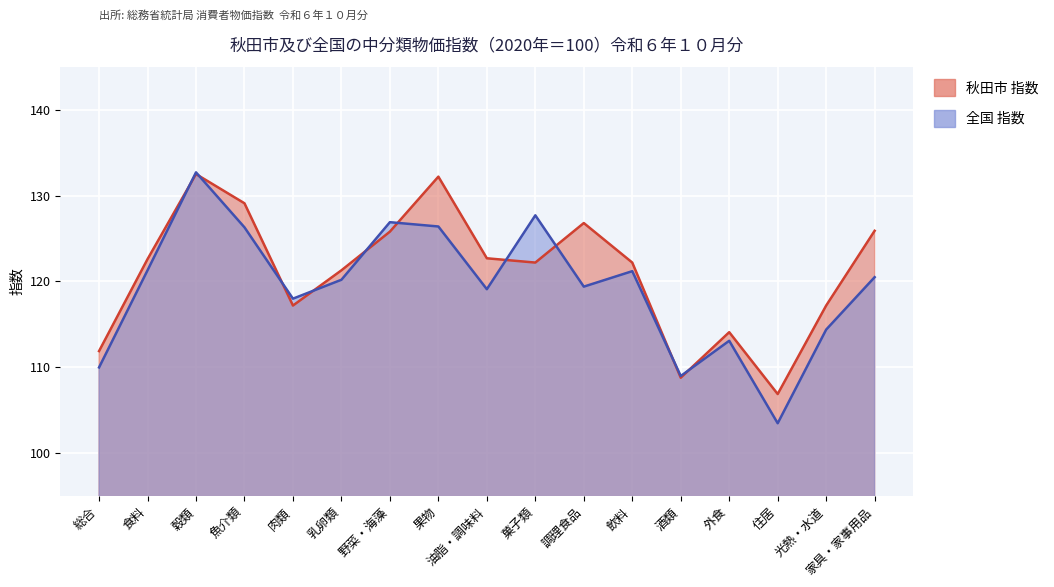

Where does the 秋田市 指数 series first go above 122?

食料